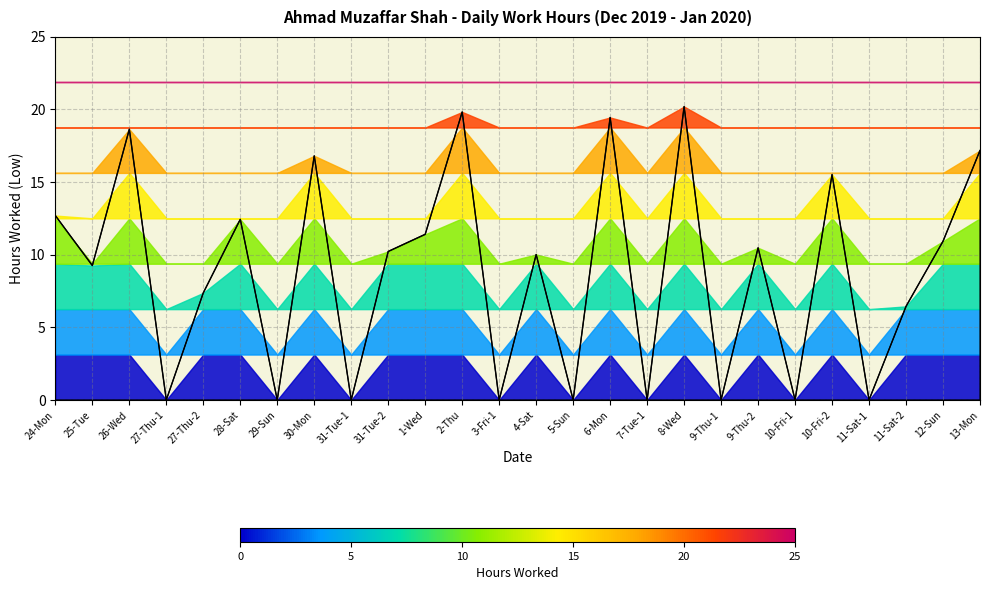

Which has a higher value, 31-Tue-2 or 30-Mon?

30-Mon